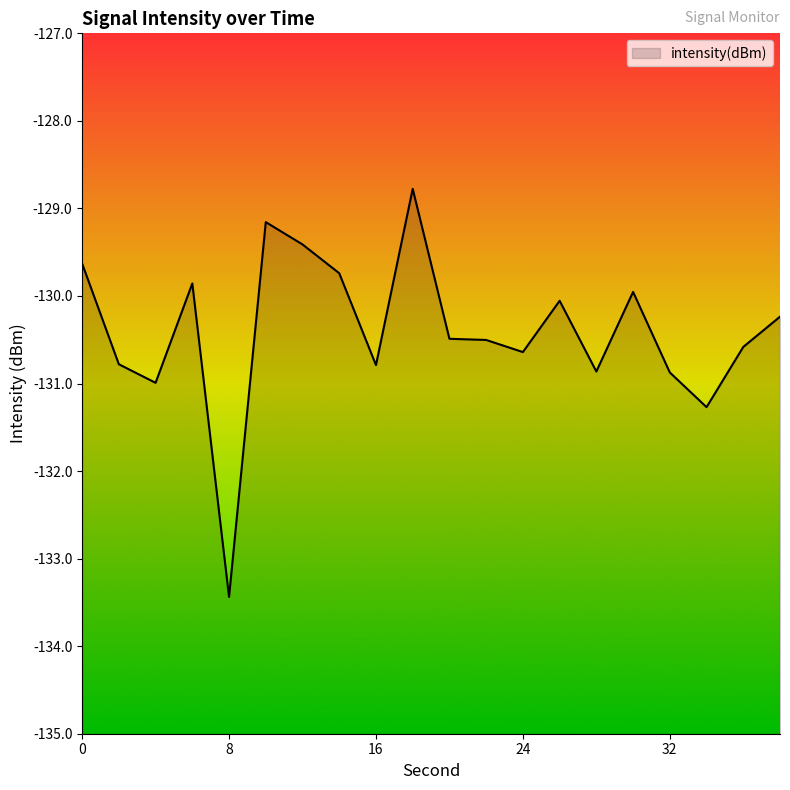

At which category does the data reach its first local peak?

6